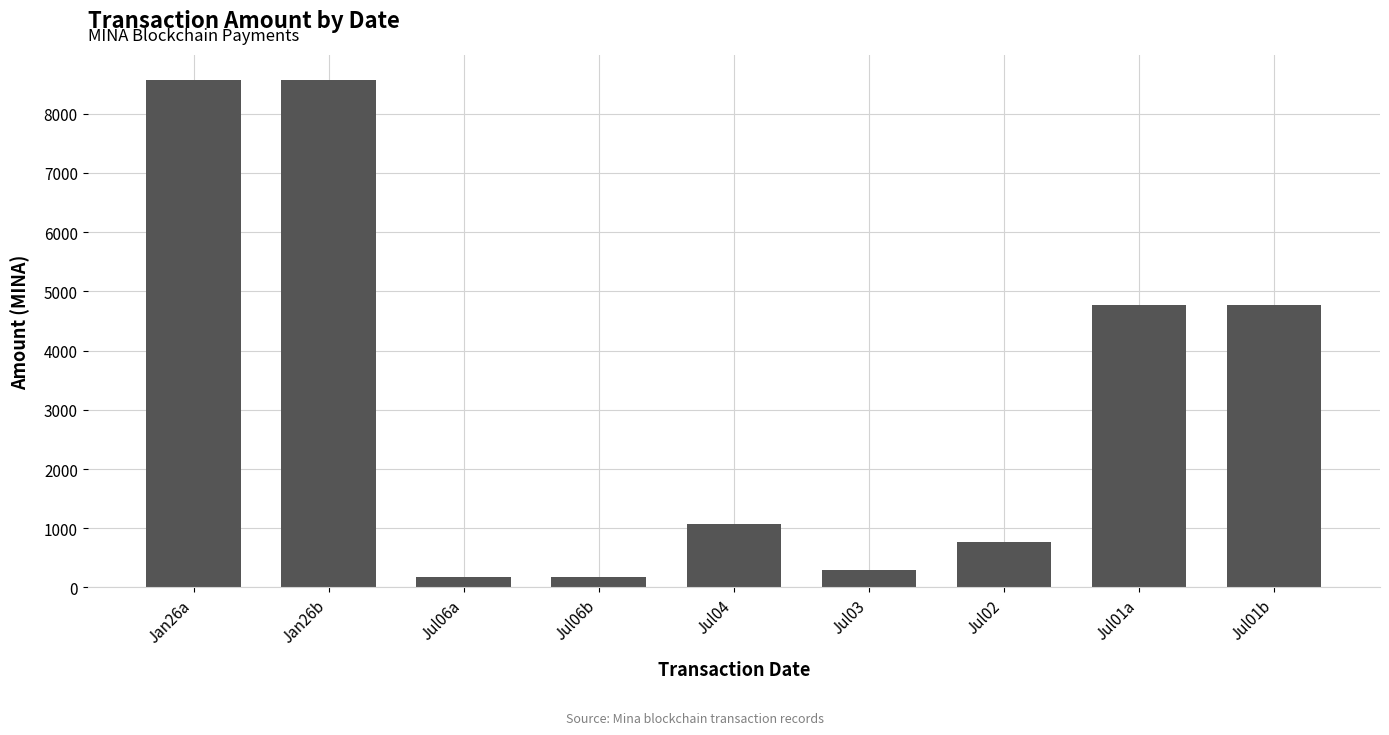

Count the number of data series in this chart.

1